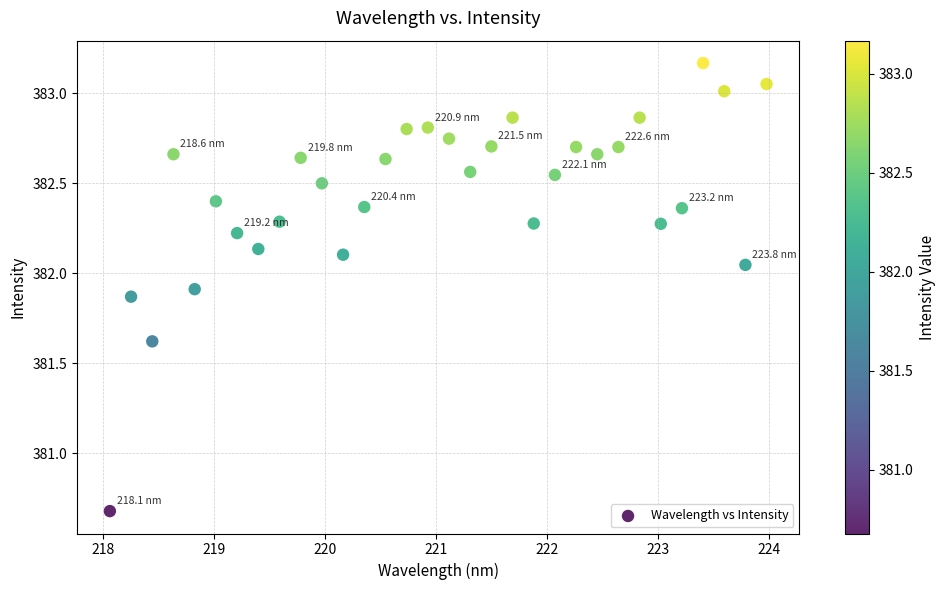

What Y value in the scatter plot is closest to 381?

380.7